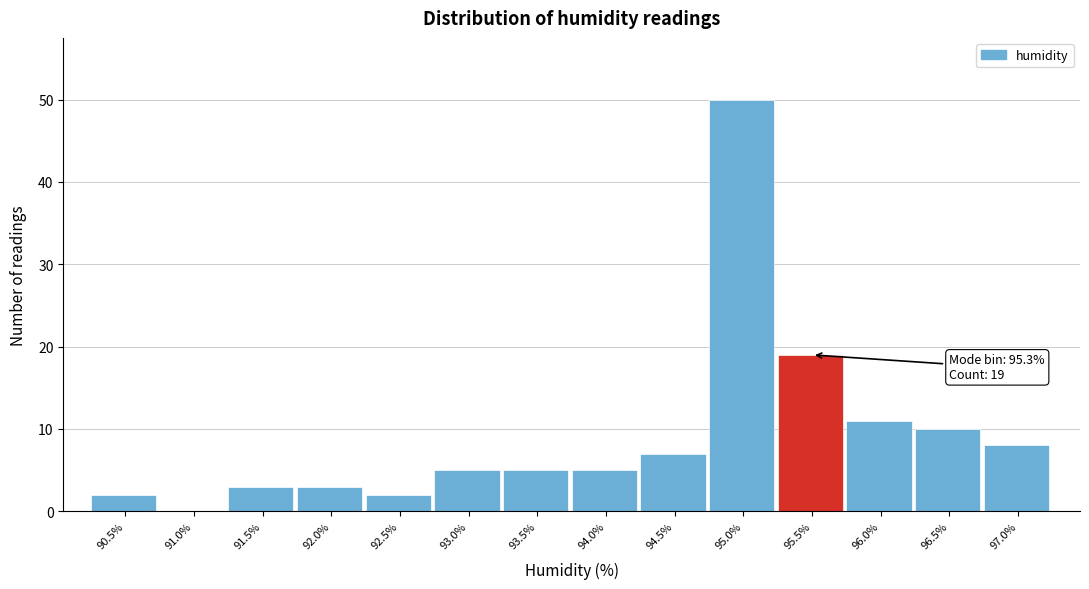

Reading left to right, what are all the values shown in this chart?

90.5%=2	91.0%=0	91.5%=3	92.0%=3	92.5%=2	93.0%=5	93.5%=5	94.0%=5	94.5%=7	95.0%=50	95.5%=19	96.0%=11	96.5%=10	97.0%=8